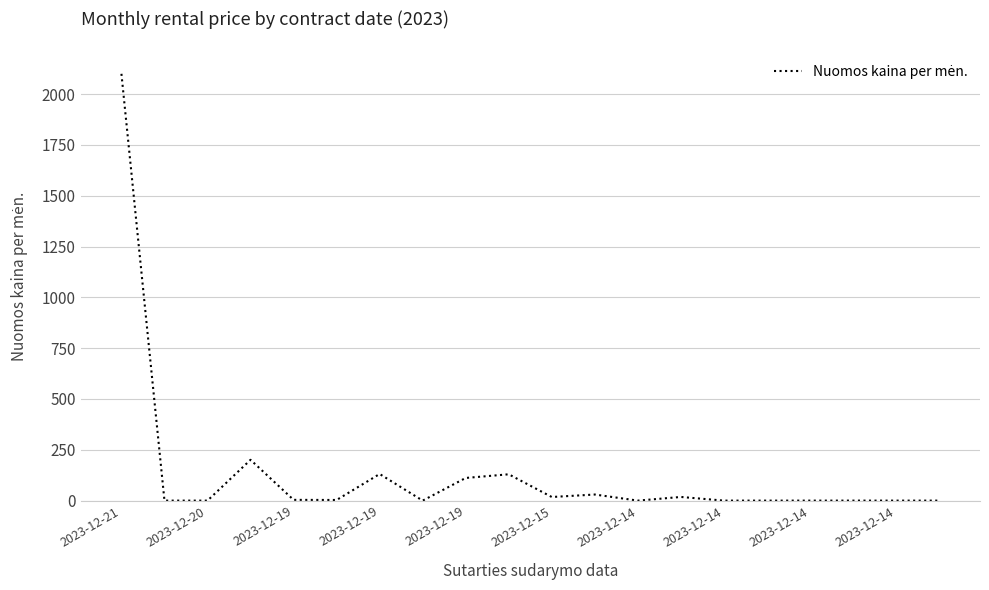

What is the maximum value shown in the chart?

2099.9